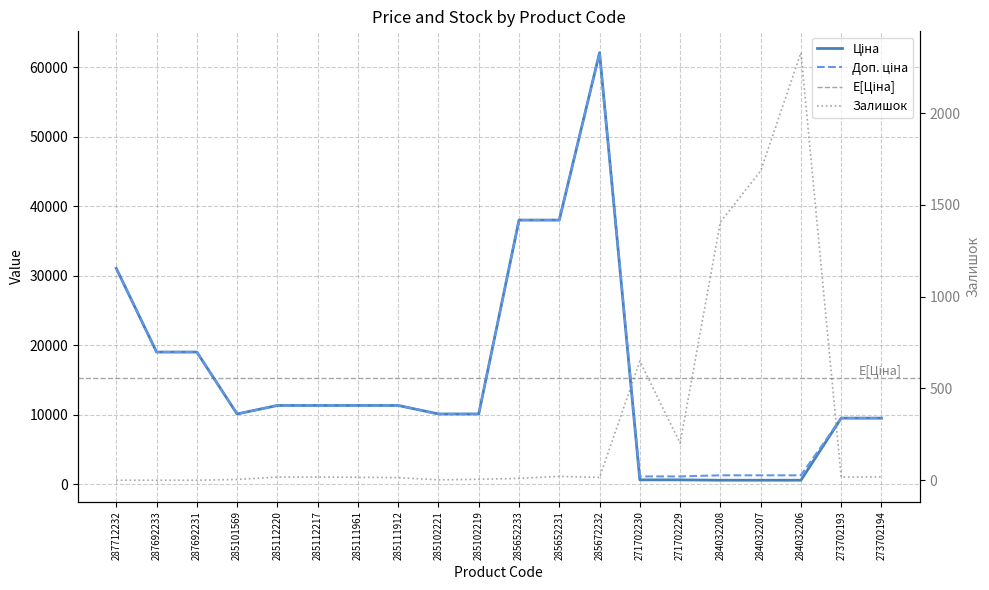

Which series has the largest range (max minus min)?

Ціна